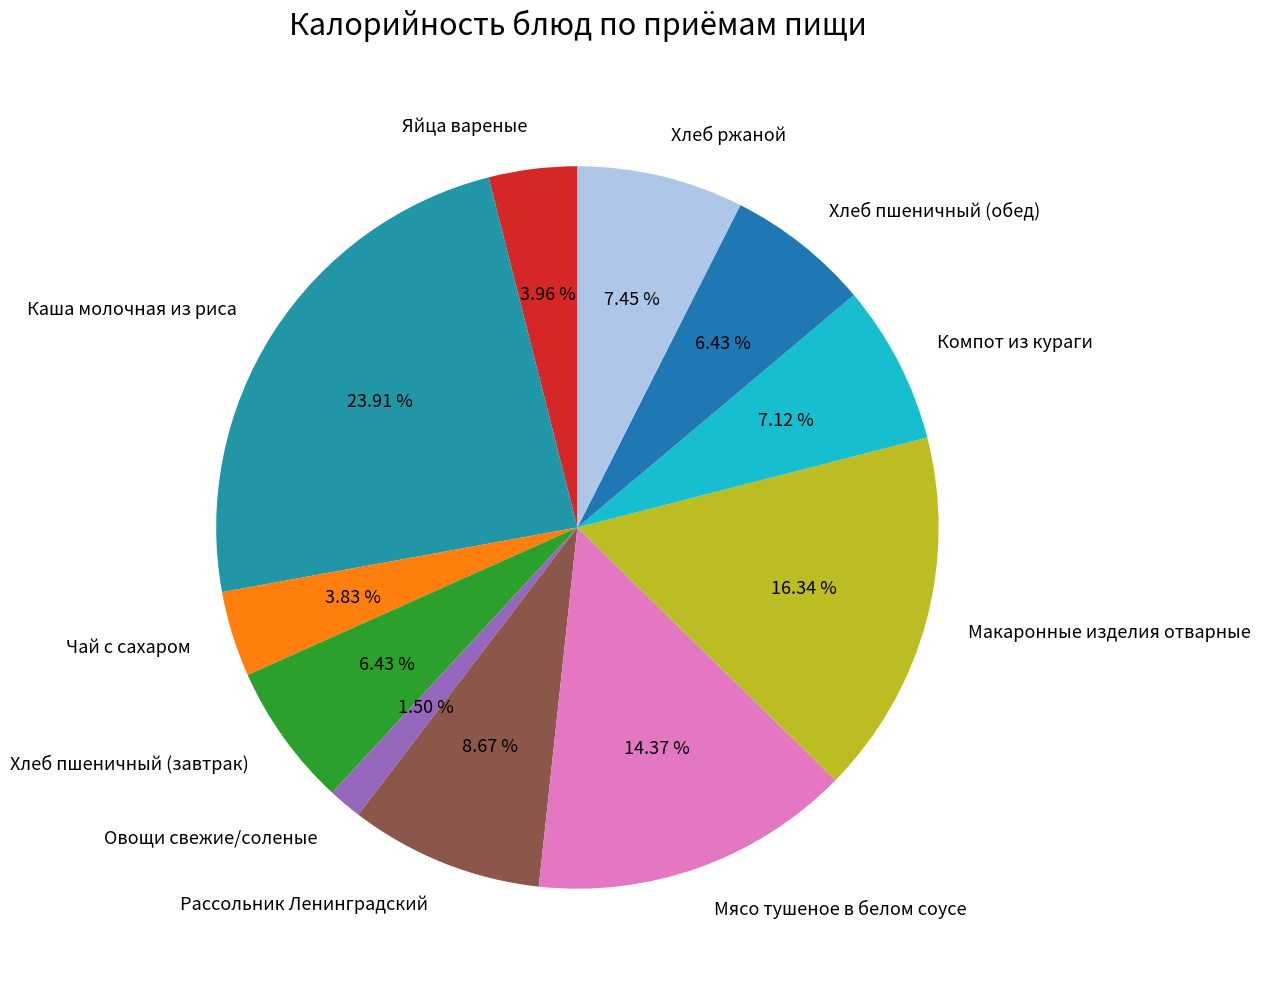

How many slices are in this pie chart?

11